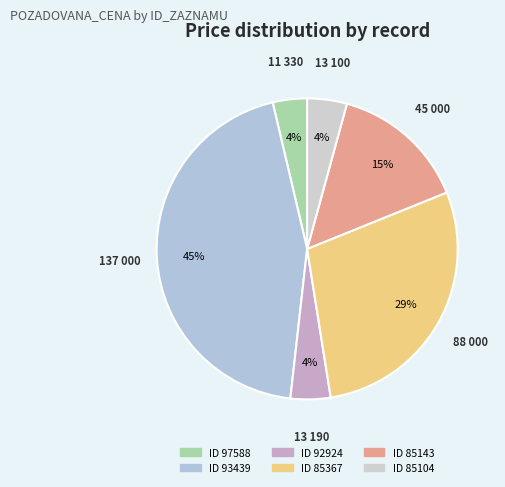

How many segments does this pie chart have?

6